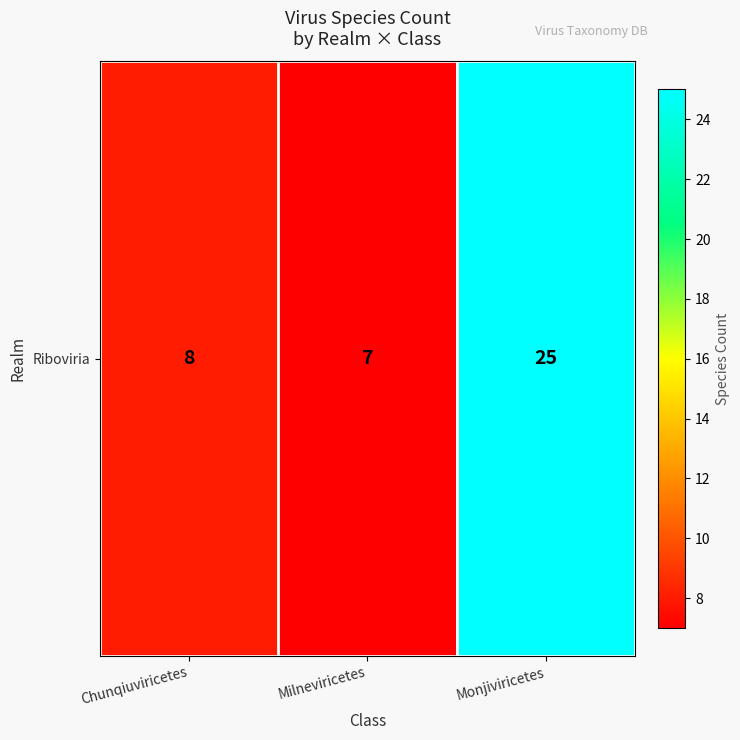

List the labels in order of value, largest first.

Monjiviricetes, Chunqiuviricetes, Milneviricetes